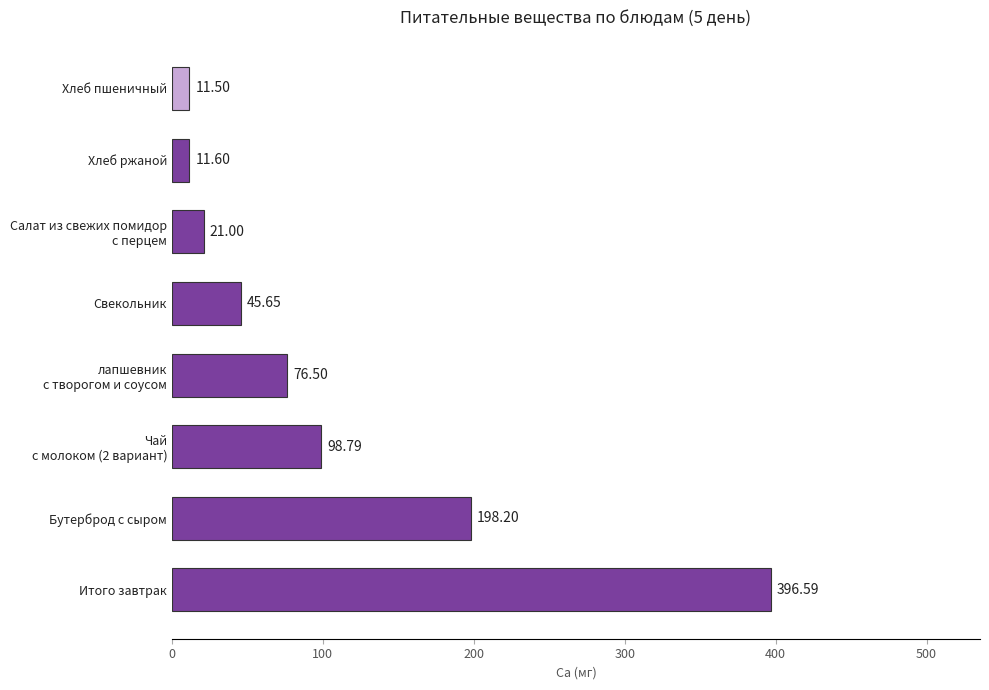

Approximately how many times larger is the value at Бутерброд с сыром compared to Итого завтрак?

0.5